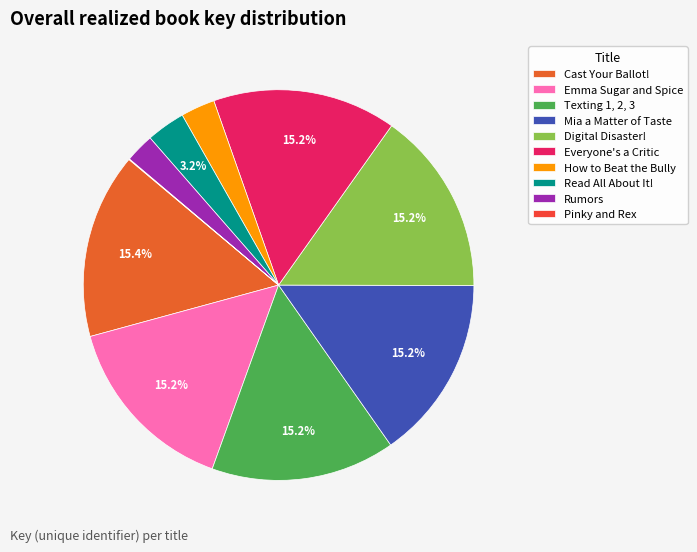

Which slice is the smallest?

Pinky and Rex